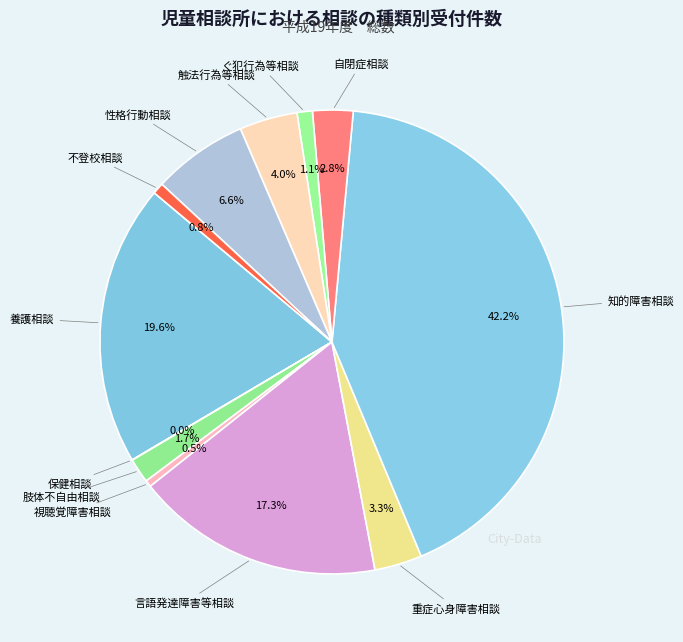

Is there a majority slice in this chart?

No